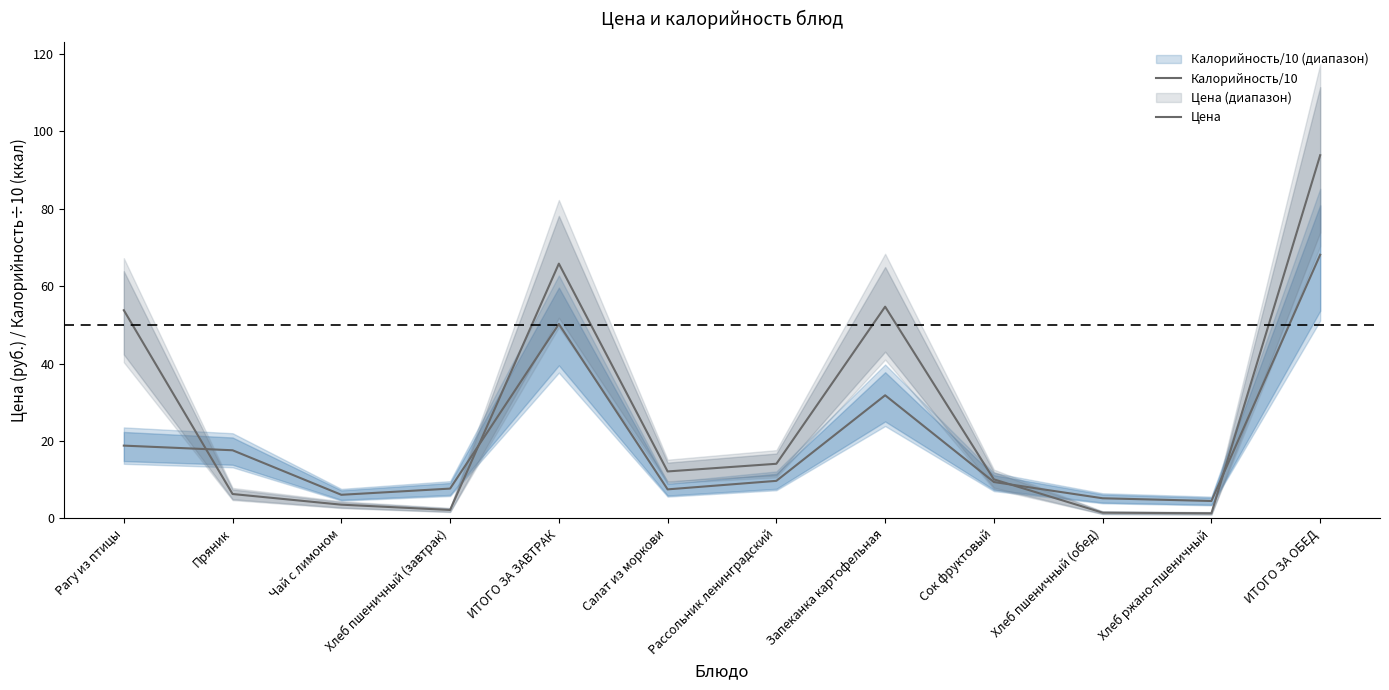

What is the minimum value shown in the chart?

1.3